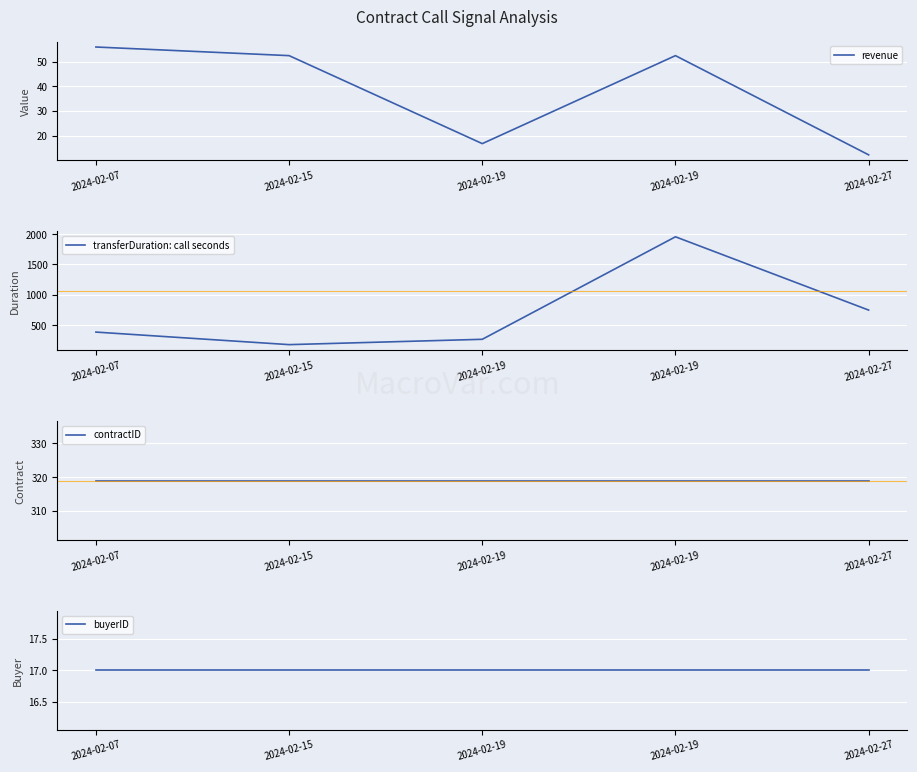

Is the value of buyerID at 2024-02-19 greater than the value of contractID at 2024-02-19?

No